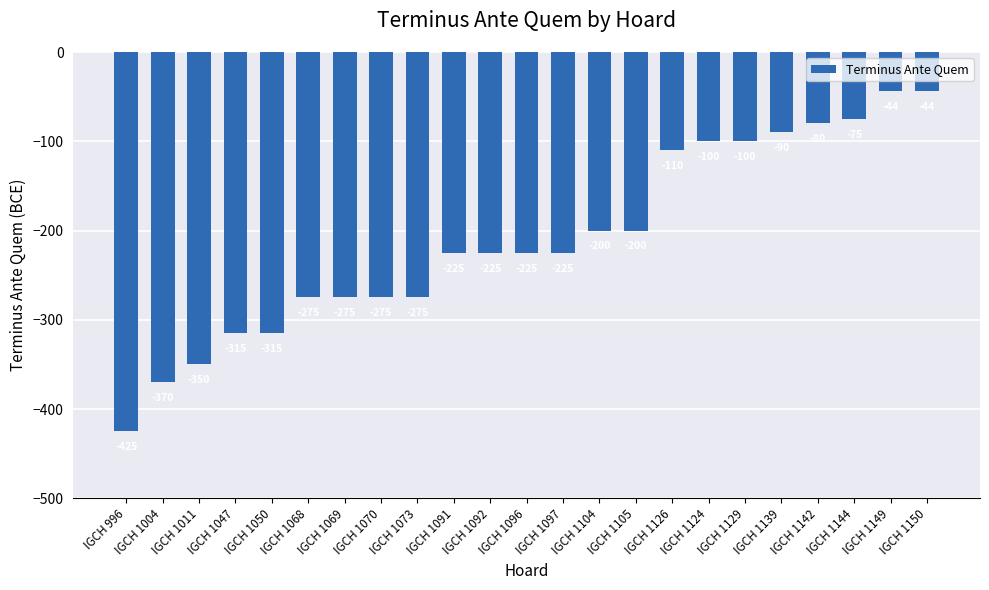

Reading right to left, what are all the values shown in this chart?

IGCH 1150=-44	IGCH 1149=-44	IGCH 1144=-75	IGCH 1142=-80	IGCH 1139=-90	IGCH 1129=-100	IGCH 1124=-100	IGCH 1126=-110	IGCH 1105=-200	IGCH 1104=-200	IGCH 1097=-225	IGCH 1096=-225	IGCH 1092=-225	IGCH 1091=-225	IGCH 1073=-275	IGCH 1070=-275	IGCH 1069=-275	IGCH 1068=-275	IGCH 1050=-315	IGCH 1047=-315	IGCH 1011=-350	IGCH 1004=-370	IGCH 996=-425